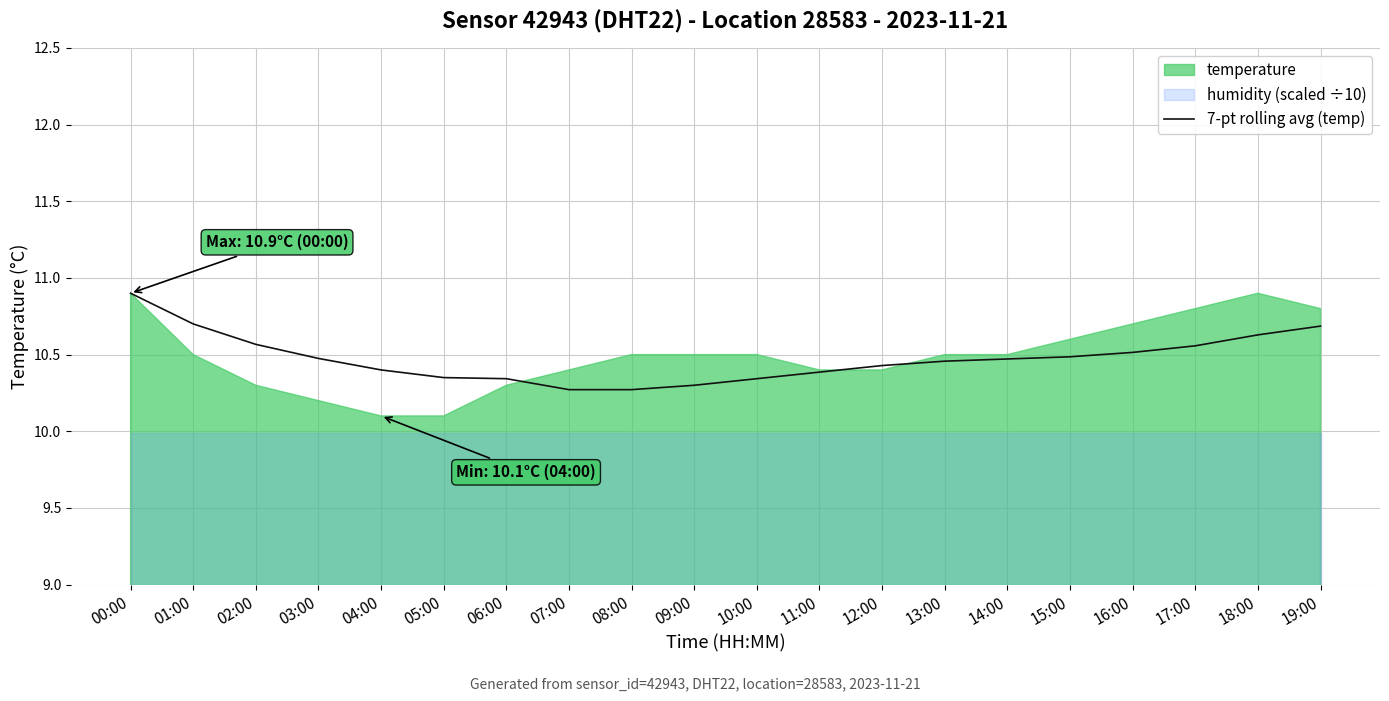

What position from the left is 11:00?

12